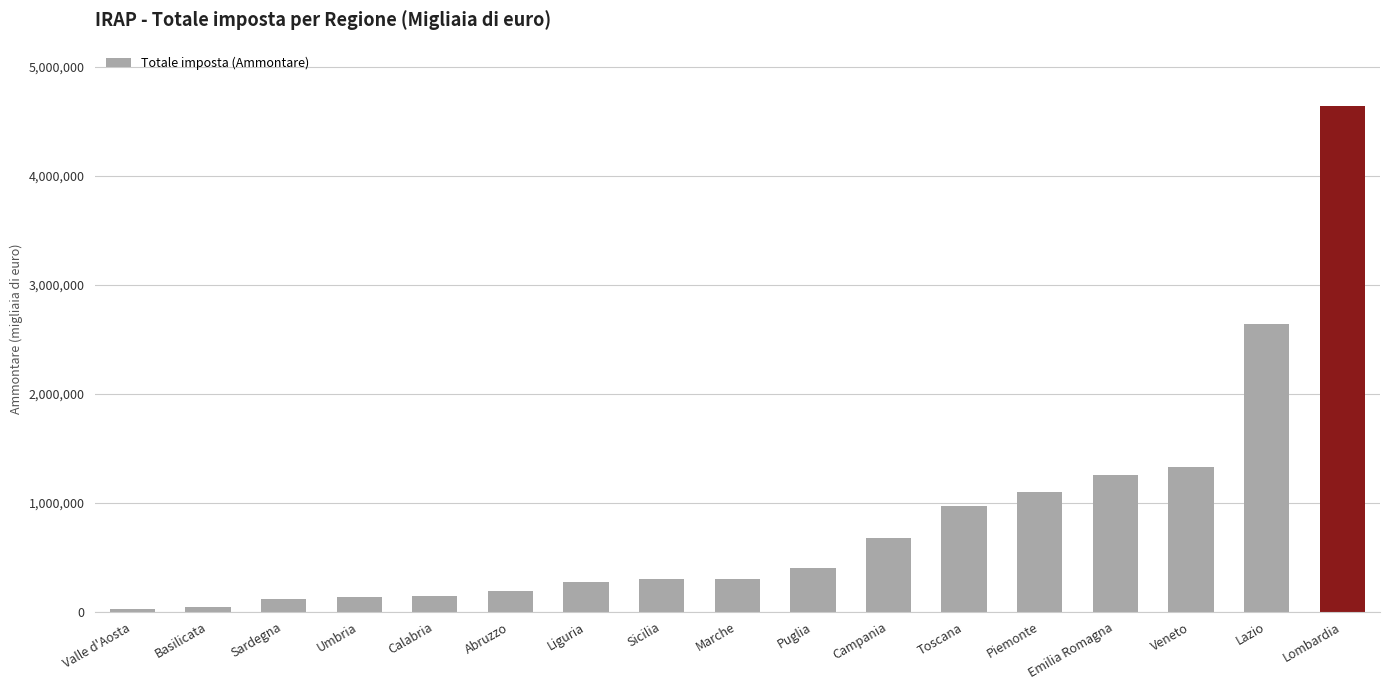

What is the label of the 11th bar from the left?

Campania